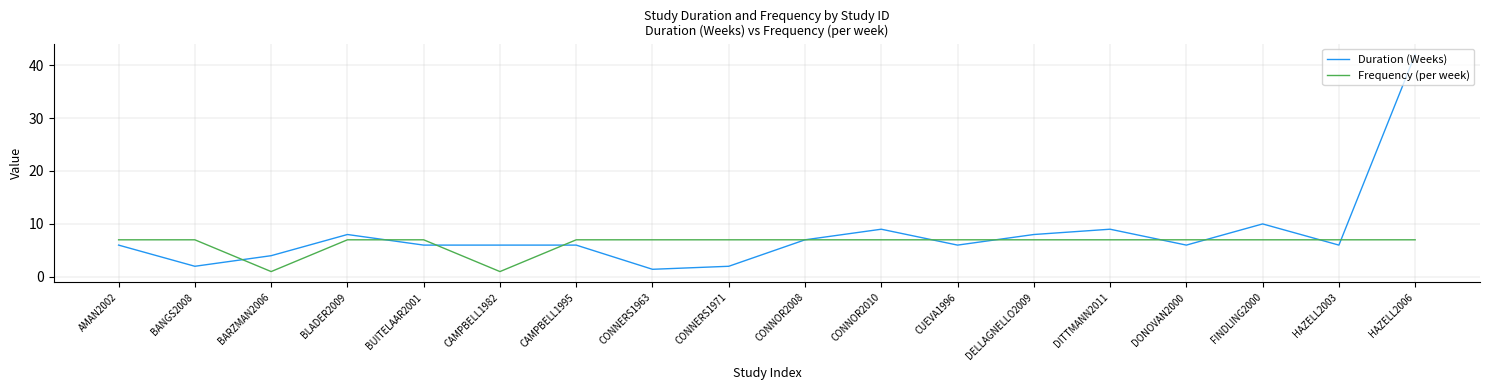

Which series has the largest total across all categories?

Duration (Weeks)